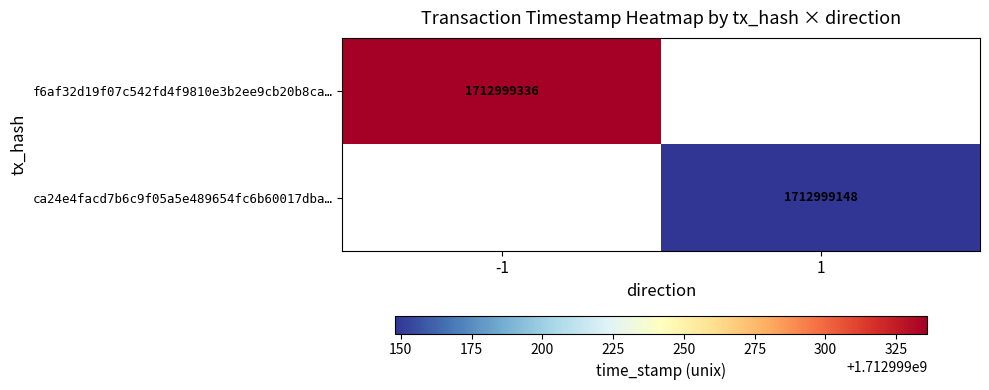

What is the difference between the highest and lowest values at time_stamp?

188